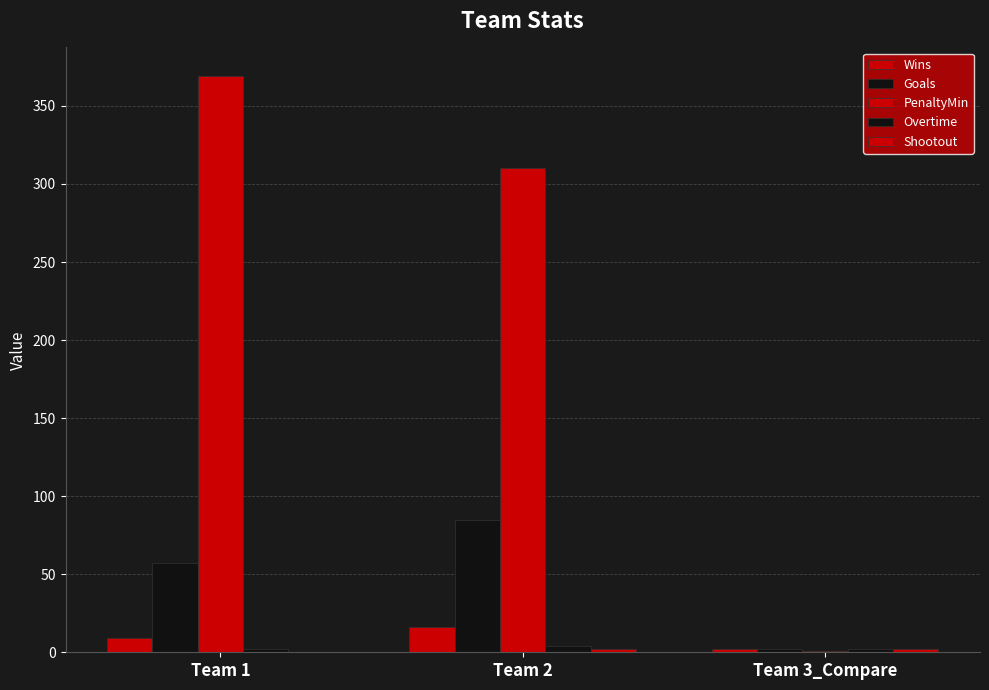

What is the total value across all series at Team 1?

437